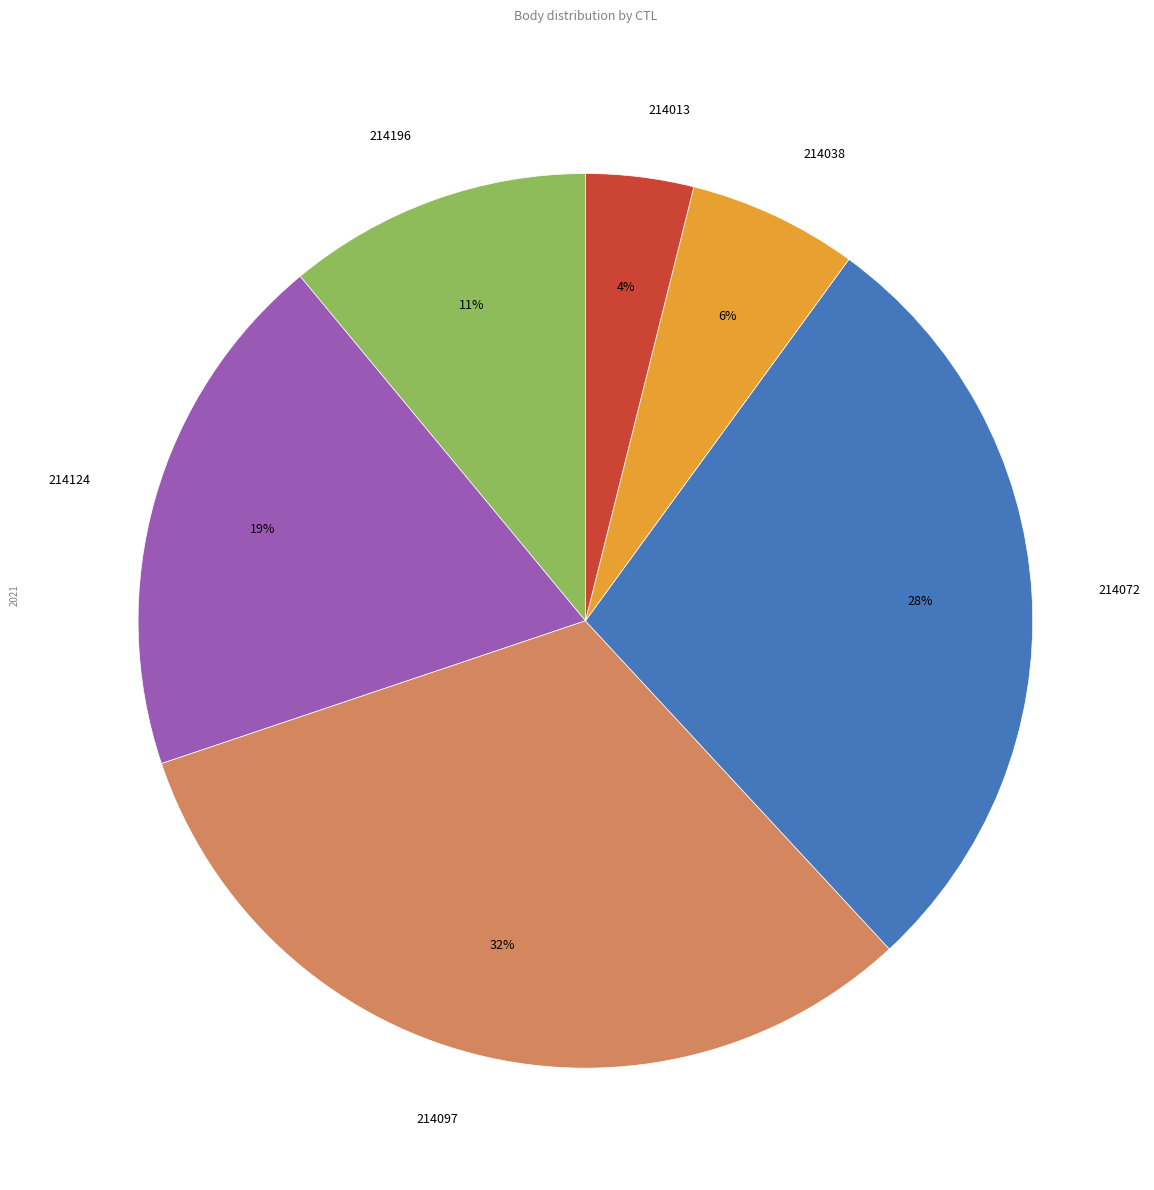

Rank the categories by value from highest to lowest.

214097, 214072, 214124, 214196, 214038, 214013